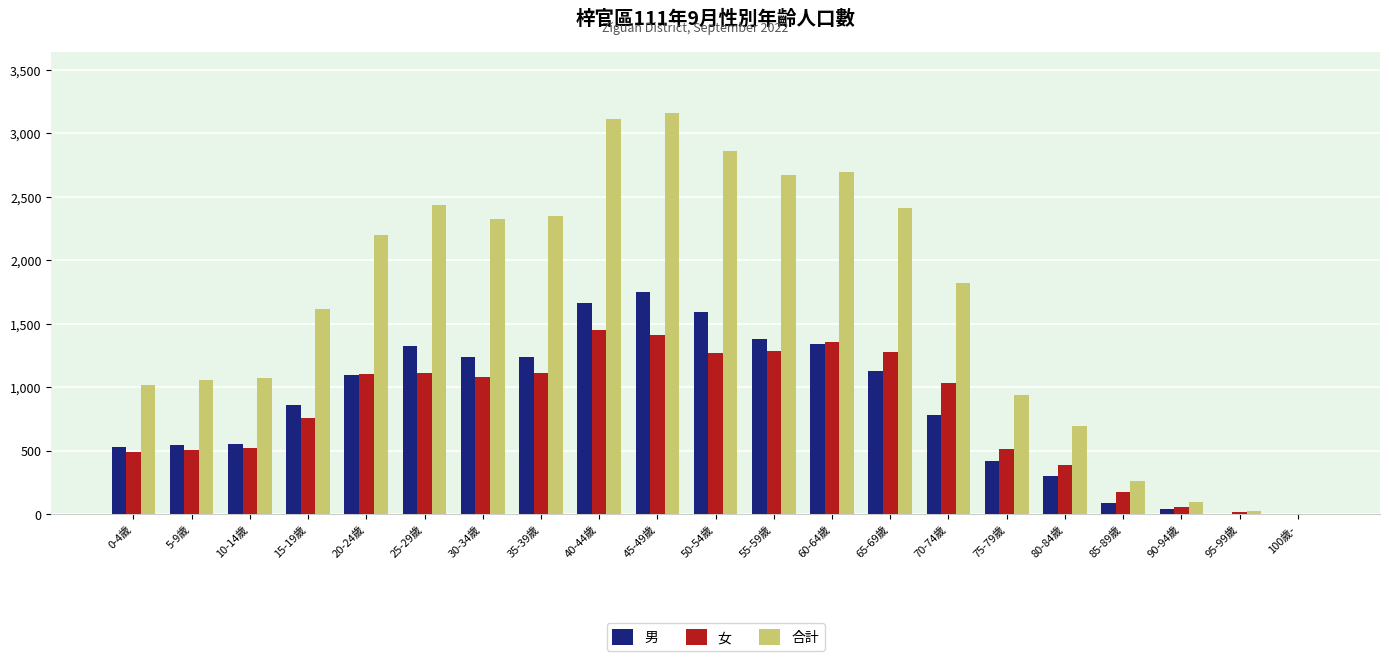

Which series has the largest total across all categories?

合計